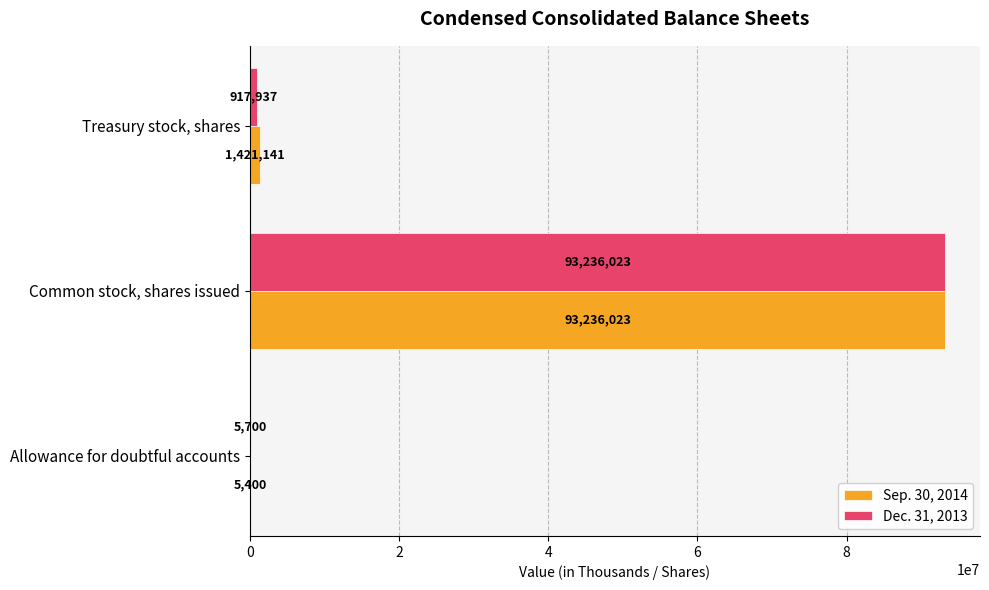

Which series has the largest total across all categories?

Sep. 30, 2014